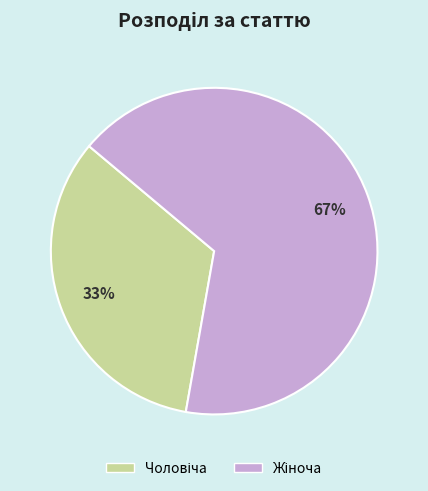

Is there any slice that represents more than half of the pie?

Yes